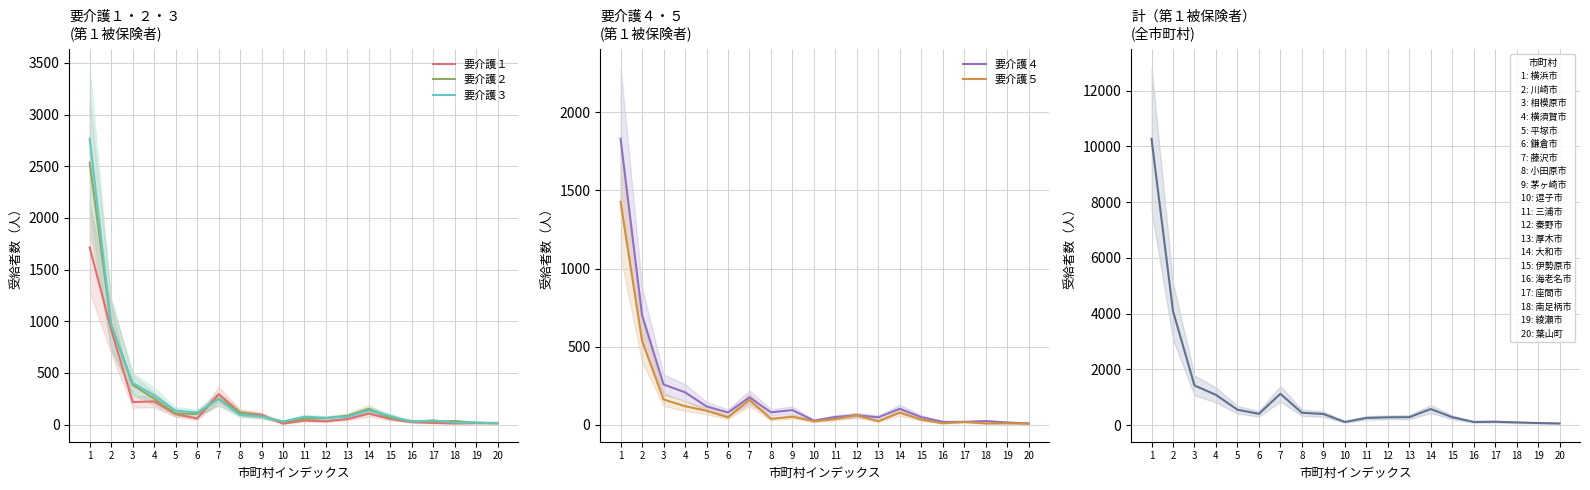

List the series in order of their peak value, highest first.

計(第１被保険者), 要介護３, 要介護２, 要介護４, 要介護１, 要介護５